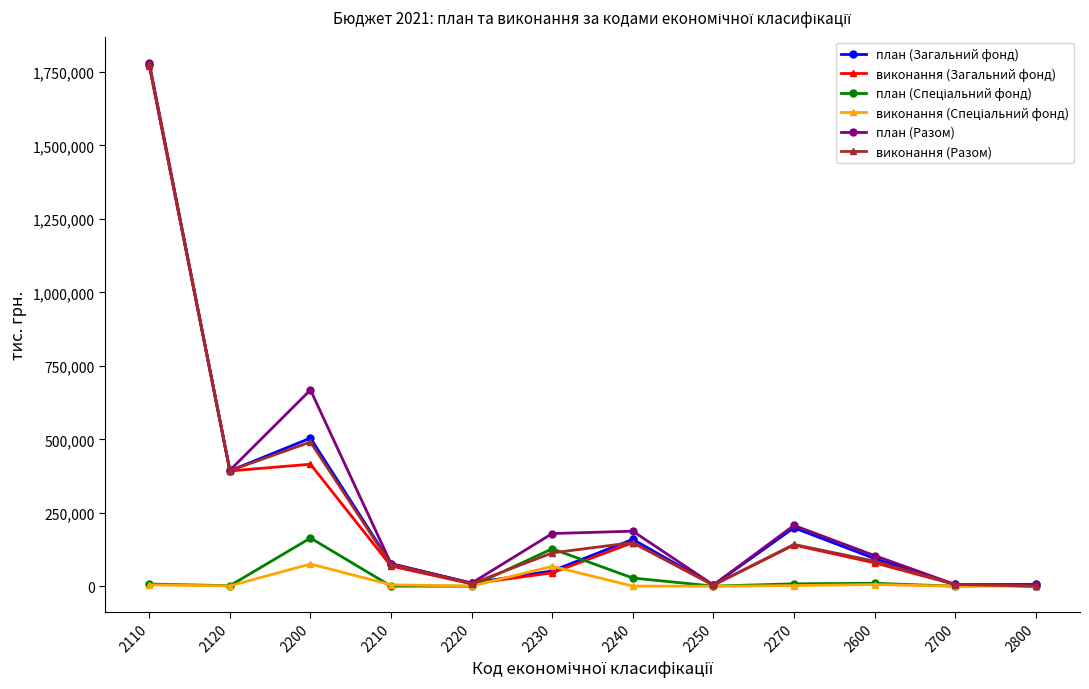

Where is виконання (Разом) nearest to the value 888416?

2200